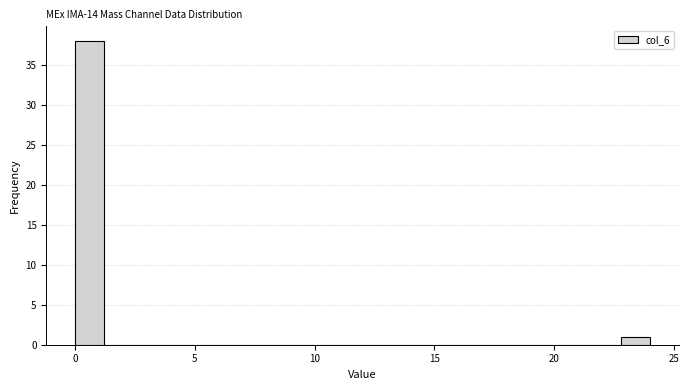

Read against the x-axis, roughly where is the centre of the tallest bar?

0.5